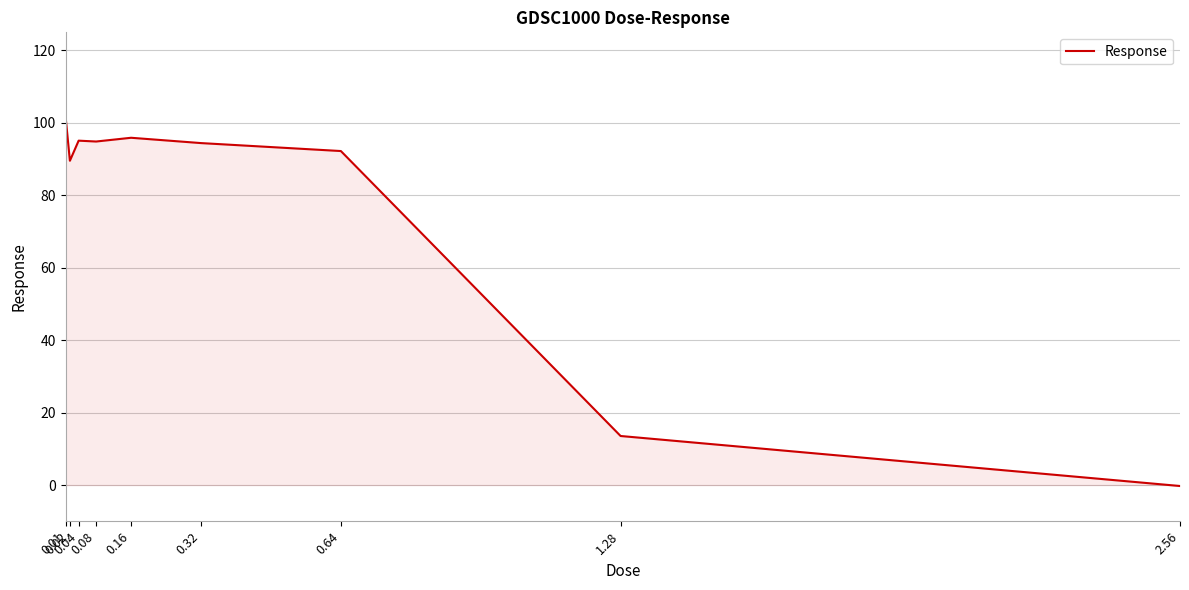

What is the average value?

75.2